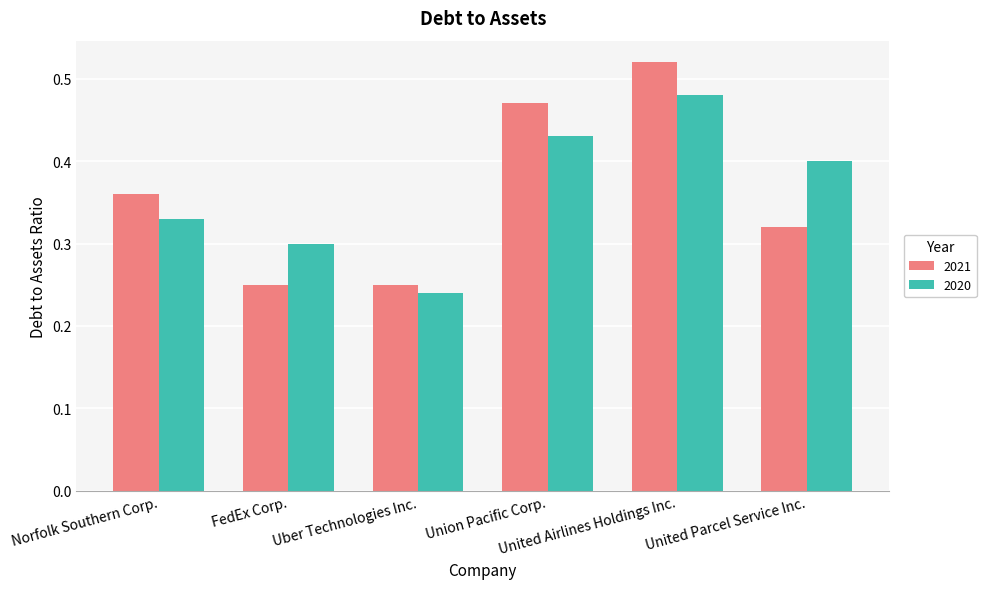

How many categories are shown in the chart?

6